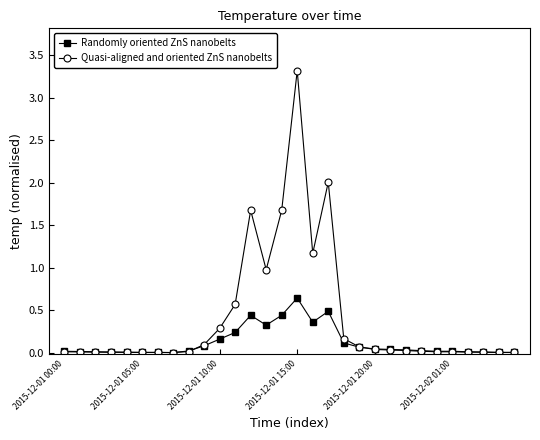

What is the maximum value shown in the chart?

3.3